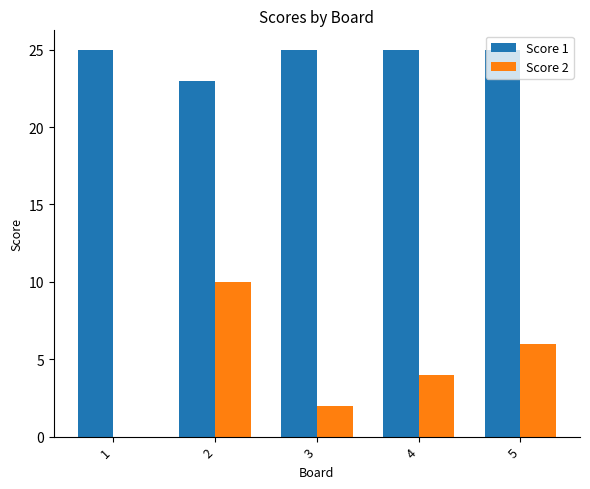

Between 1 and 4, which series saw the biggest shift?

Score 2